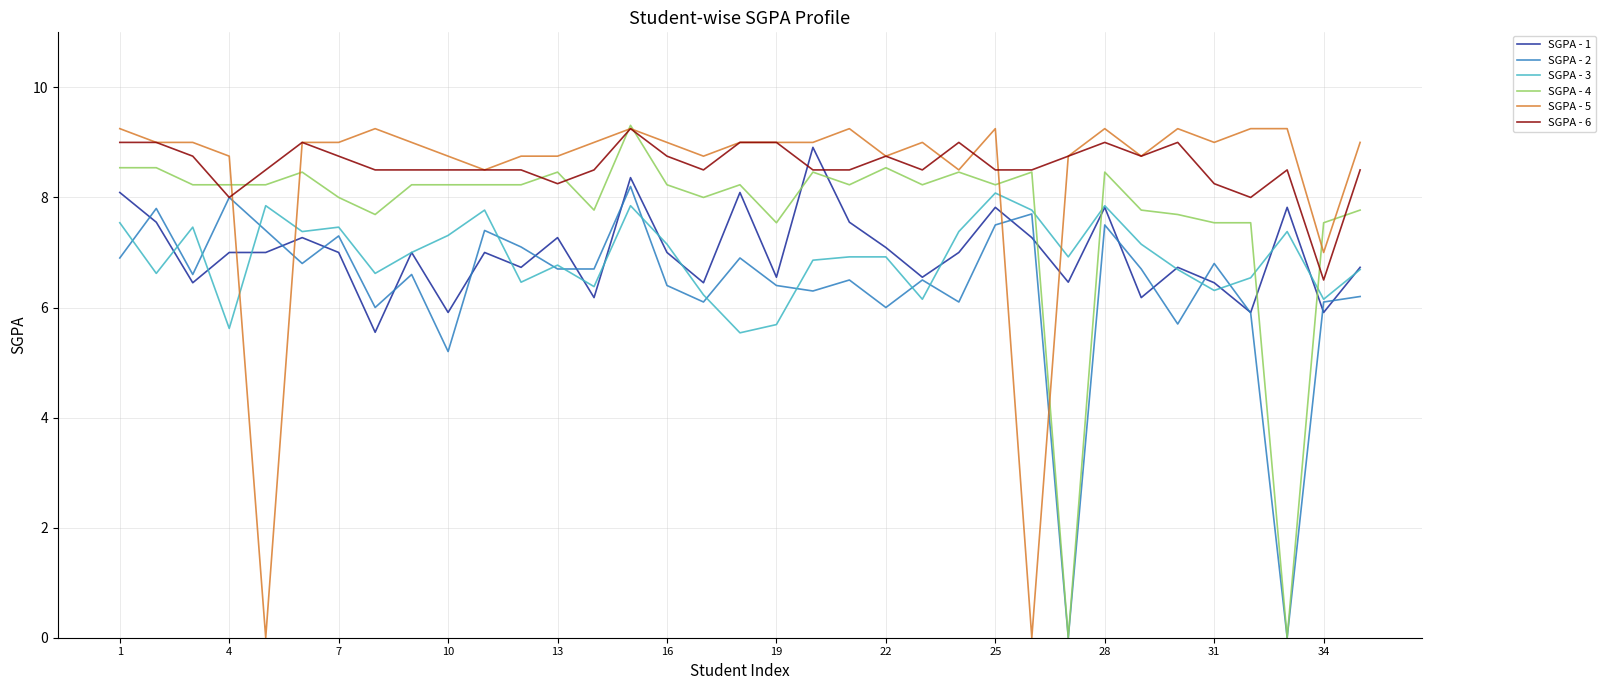

Which series ends up on top after the final intersection of SGPA - 3 and SGPA - 5?

SGPA - 5